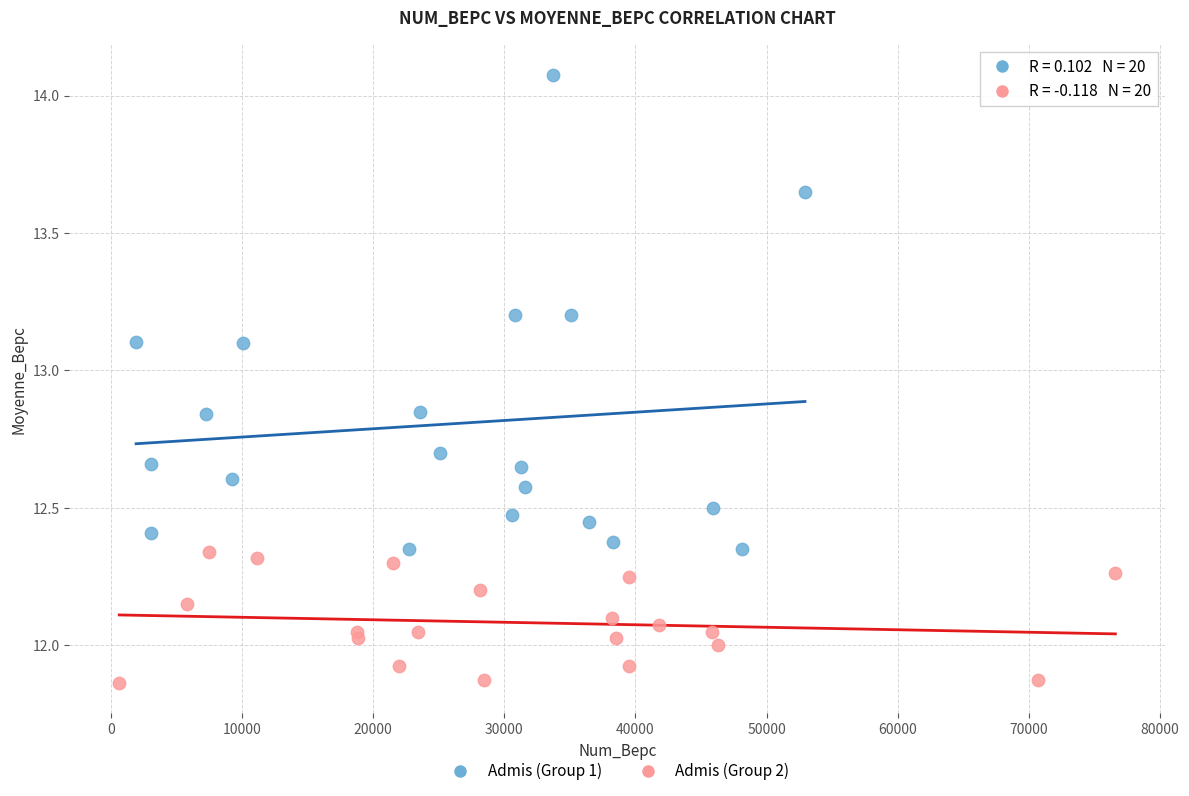

Which series reaches the minimum Y coordinate?

Admis (Group 2)